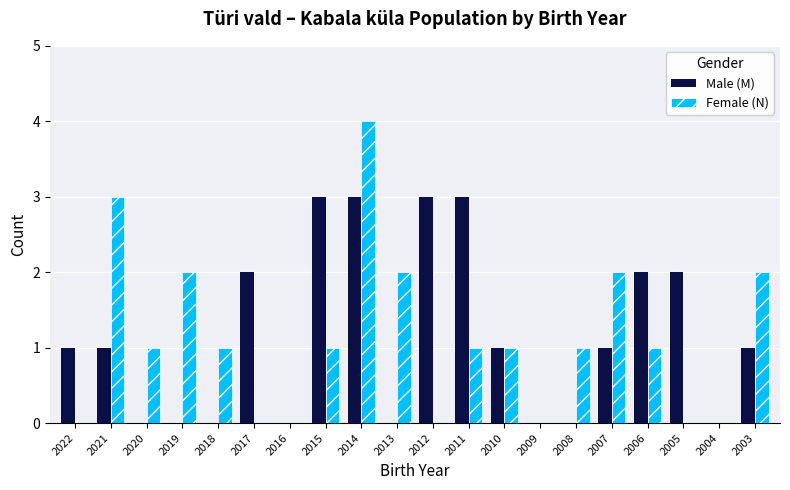

Between 2022 and 2016, which series saw the biggest shift?

Male (M)